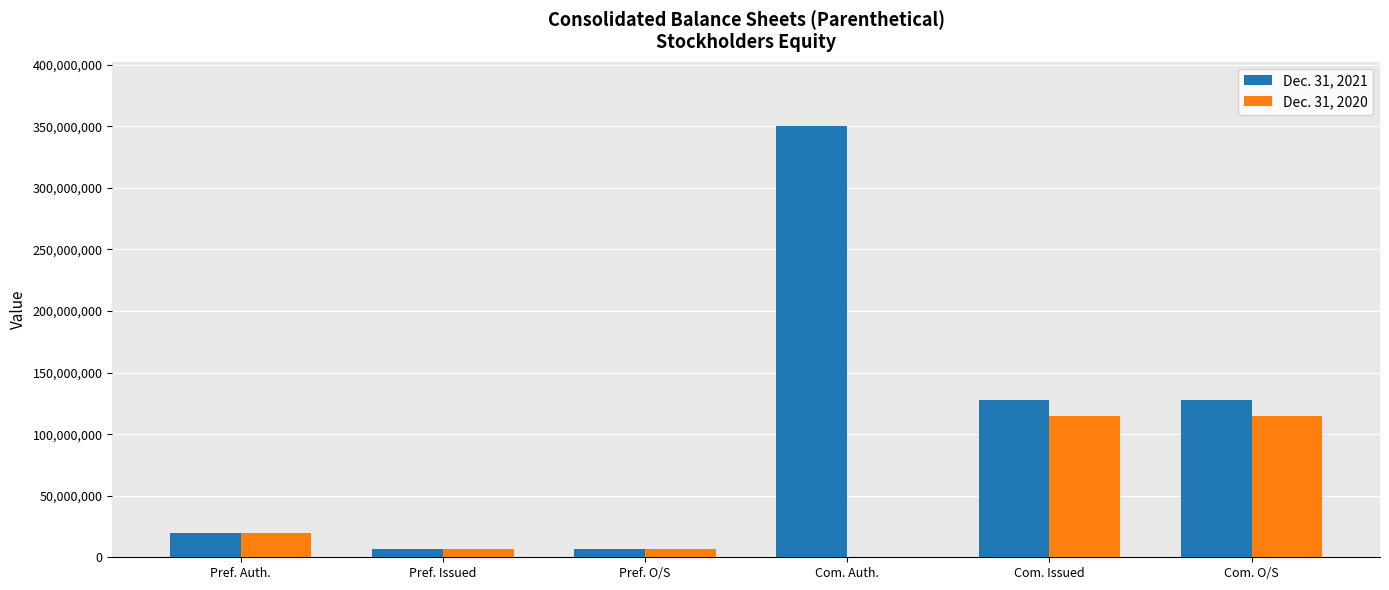

Which series changed the most between Pref. Auth. and Com. Auth.?

Dec. 31, 2021